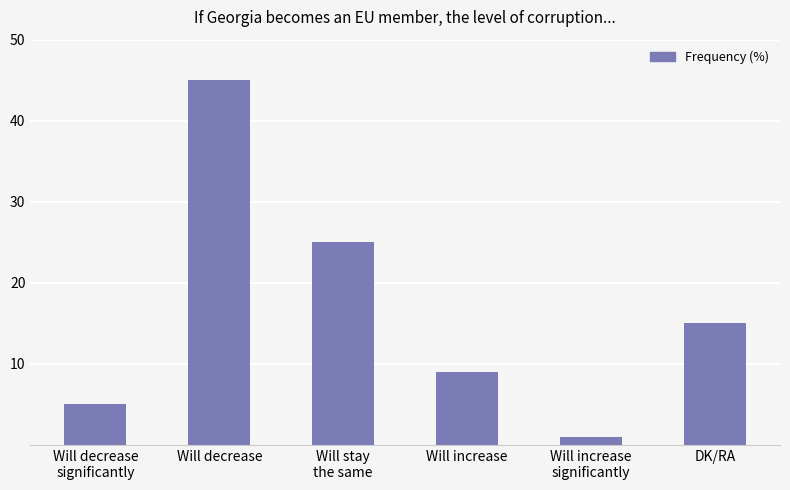

Reading right to left, transcribe all the data shown in this chart.

15	1	9	25	45	5